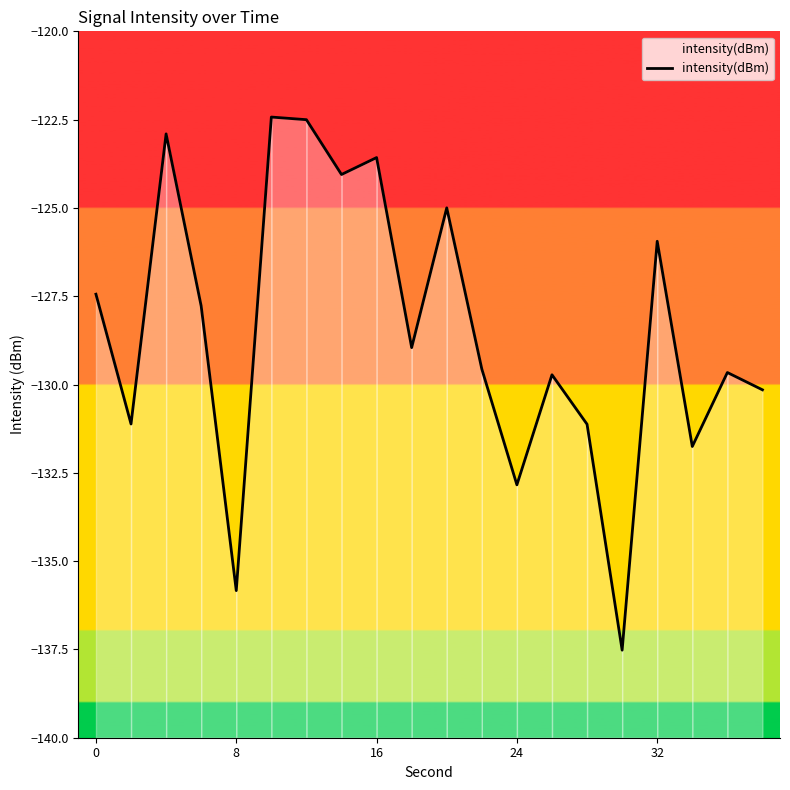

What is the sum of the values at 13 and 5?

-252.2